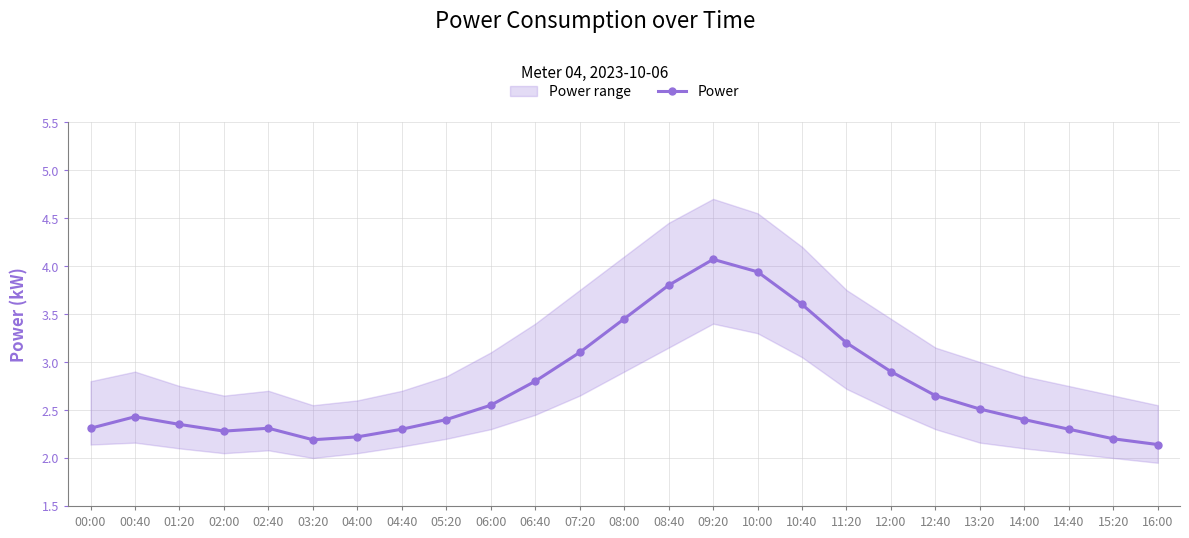

Rank the categories by value from highest to lowest.

09:20, 10:00, 08:40, 10:40, 08:00, 11:20, 07:20, 12:00, 06:40, 12:40, 06:00, 13:20, 00:40, 05:20, 14:00, 01:20, 00:00, 02:40, 04:40, 14:40, 02:00, 04:00, 15:20, 03:20, 16:00